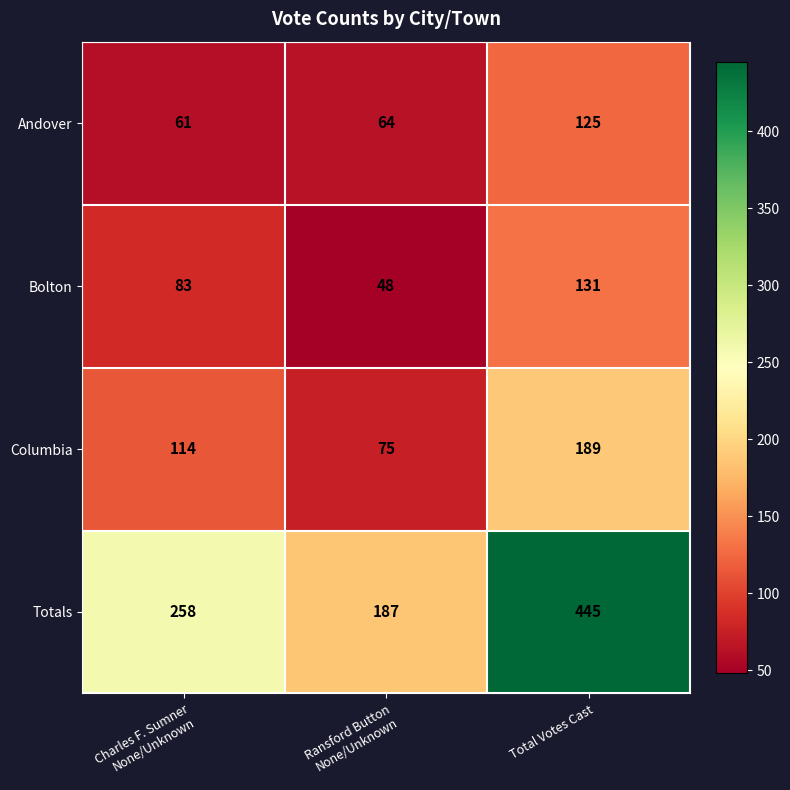

True or false: Totals has a value of 299 at Total Votes Cast.

False